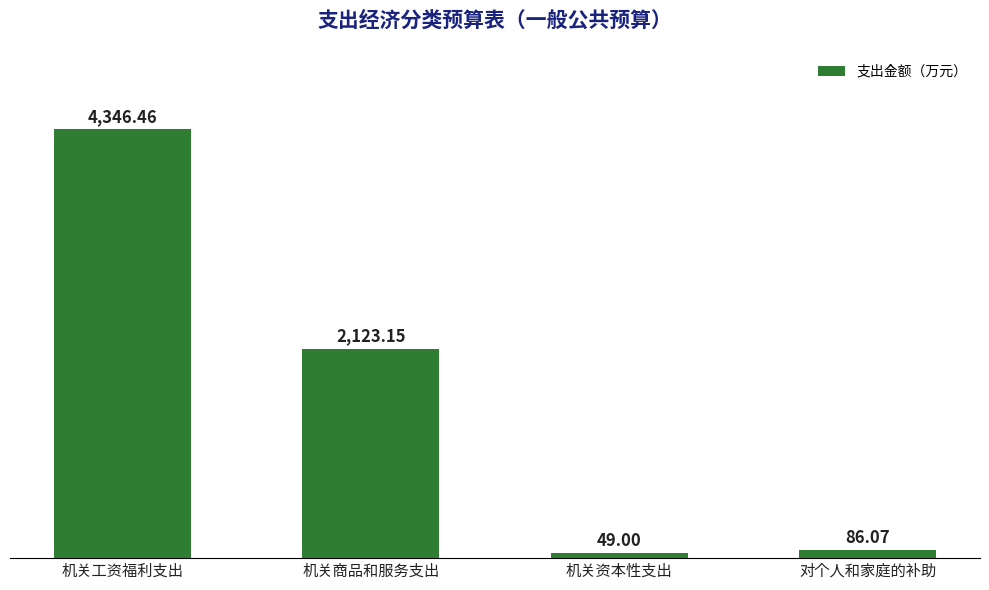

Reading left to right, what are all the values shown in this chart?

4346.5	2123.2	49.0	86.1